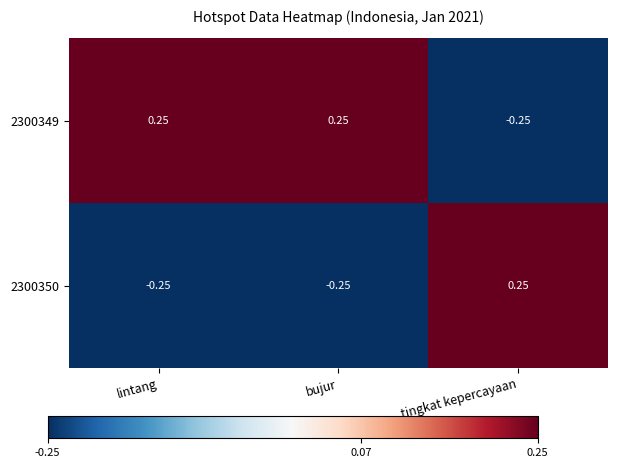

At which label does 2300350 first exceed 0?

tingkat kepercayaan